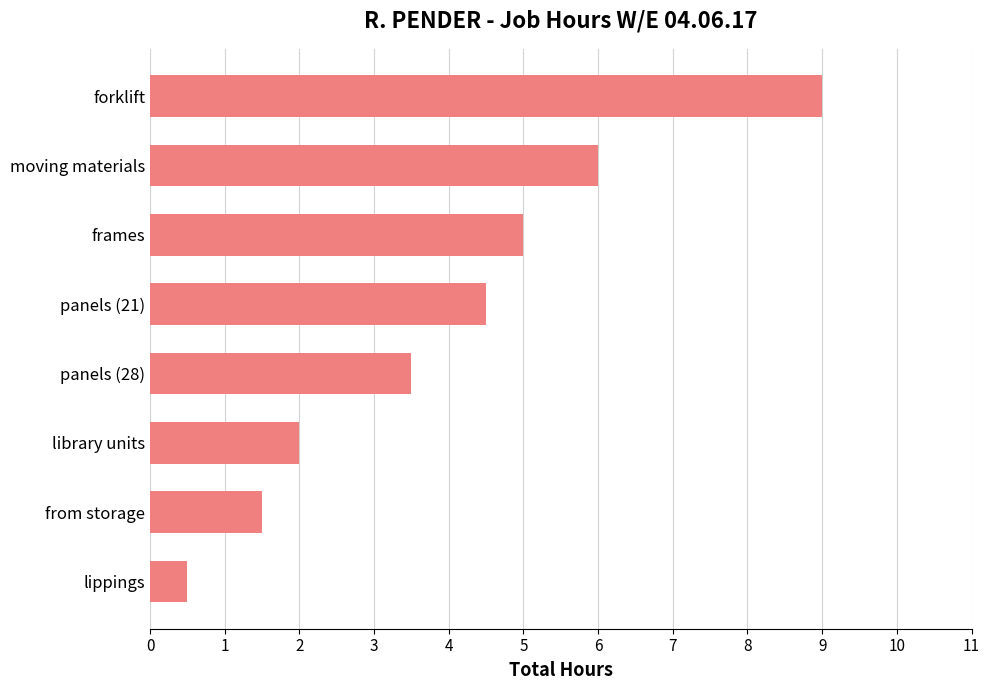

At which category does the chart reach its peak across all series?

forklift